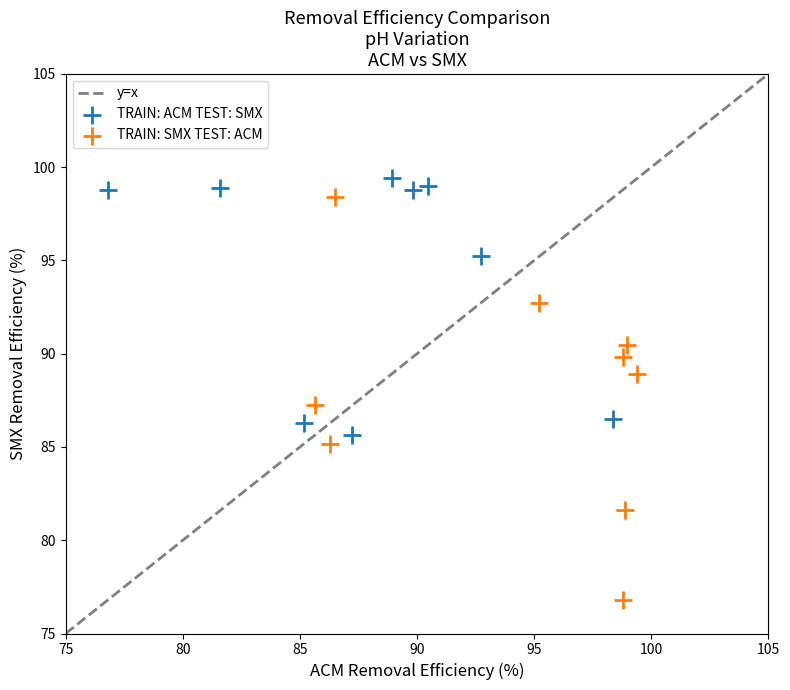

Which series has the widest spread of Y values?

TRAIN: SMX TEST: ACM